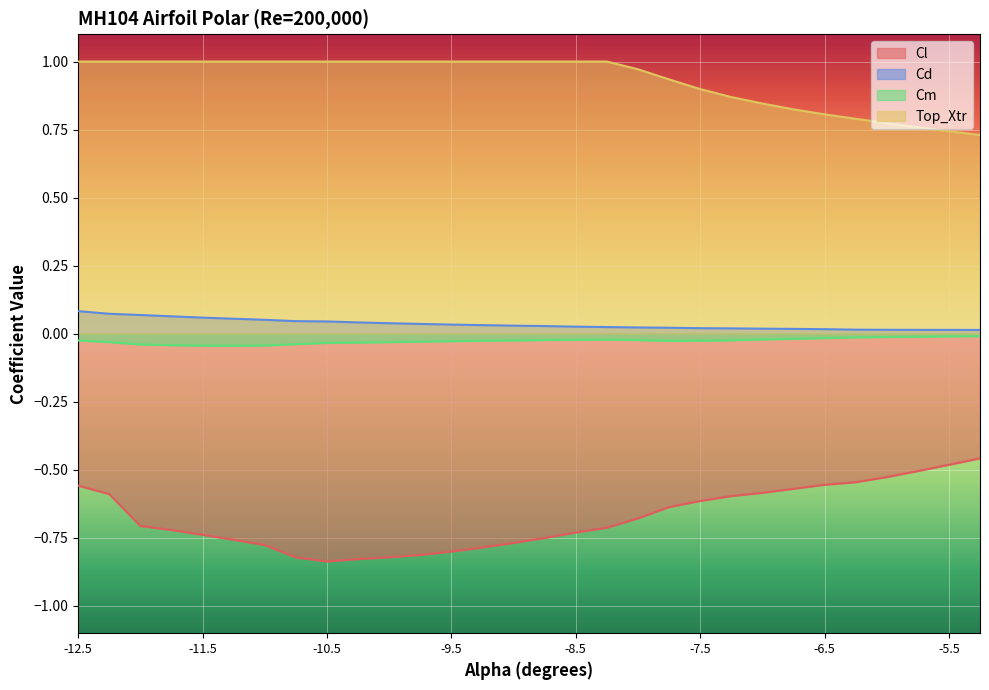

Is it true that Cd equals 0.0 at -7.0?

False